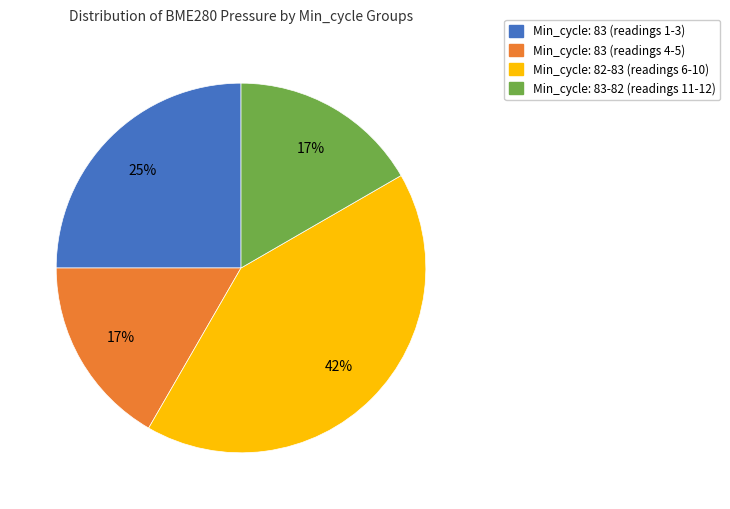

Is there any slice that represents more than half of the pie?

No